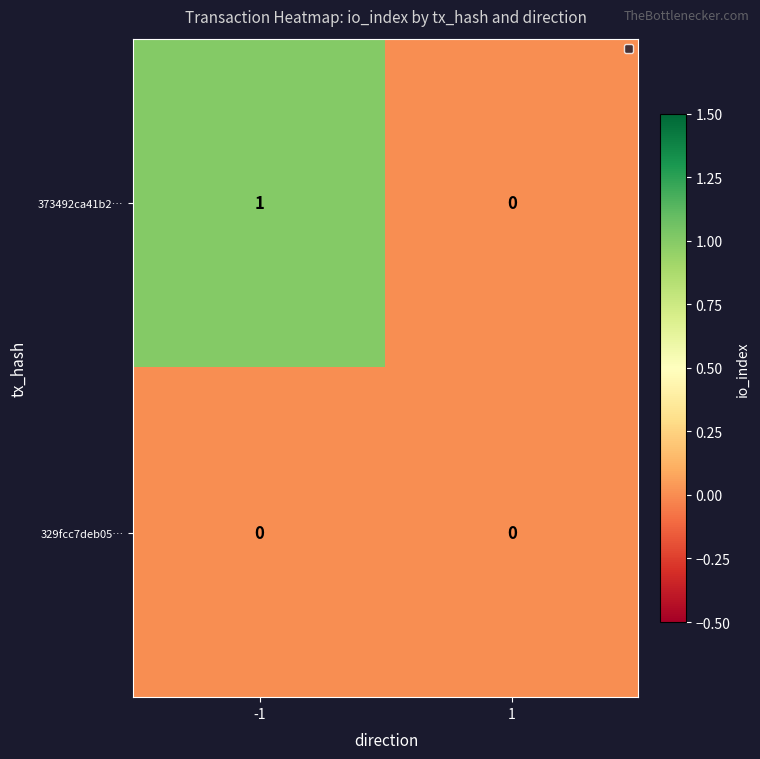

Which series has the largest total across all categories?

373492ca41b2…